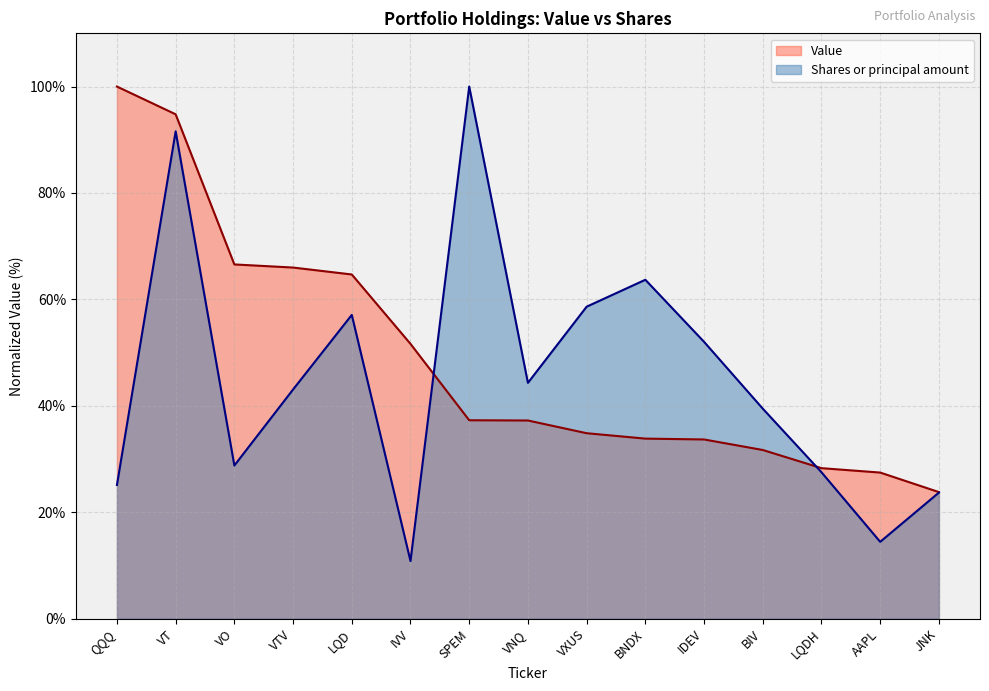

The Value series shows 103.1 at VO. True or false?

False